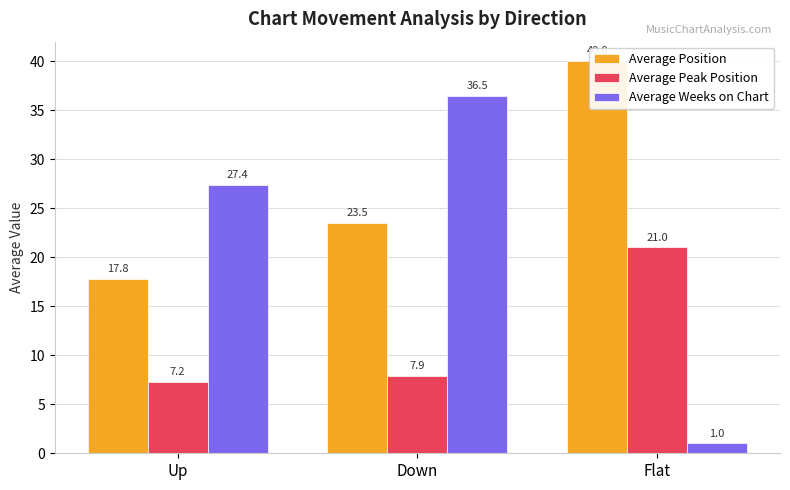

At how many categories does at least one series exceed 4?

3